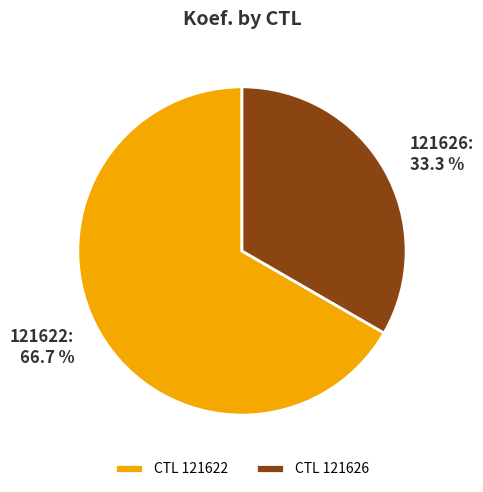

Do 121622 and 121626 together represent more than half of the pie?

Yes